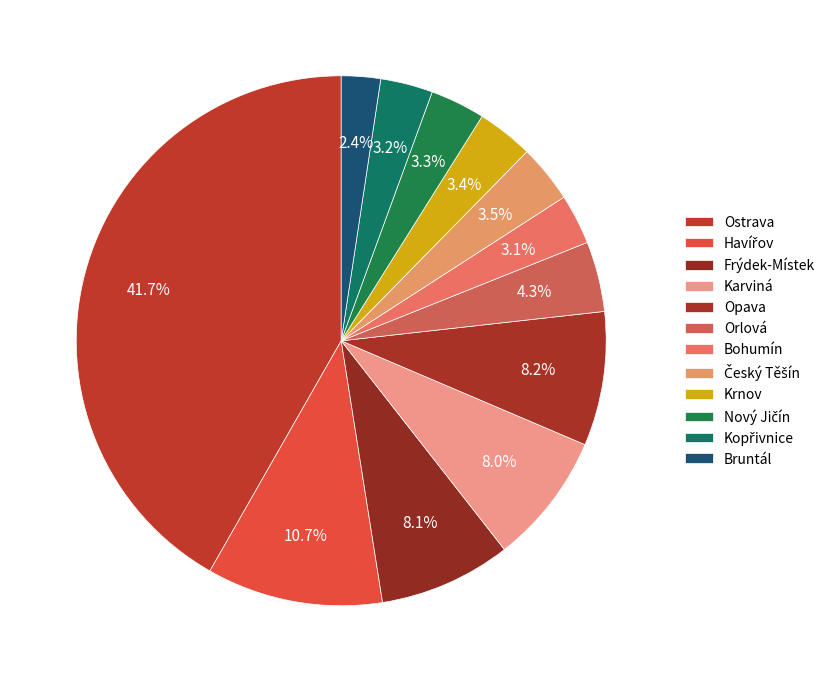

Is Frýdek-Místek the majority of the pie?

No